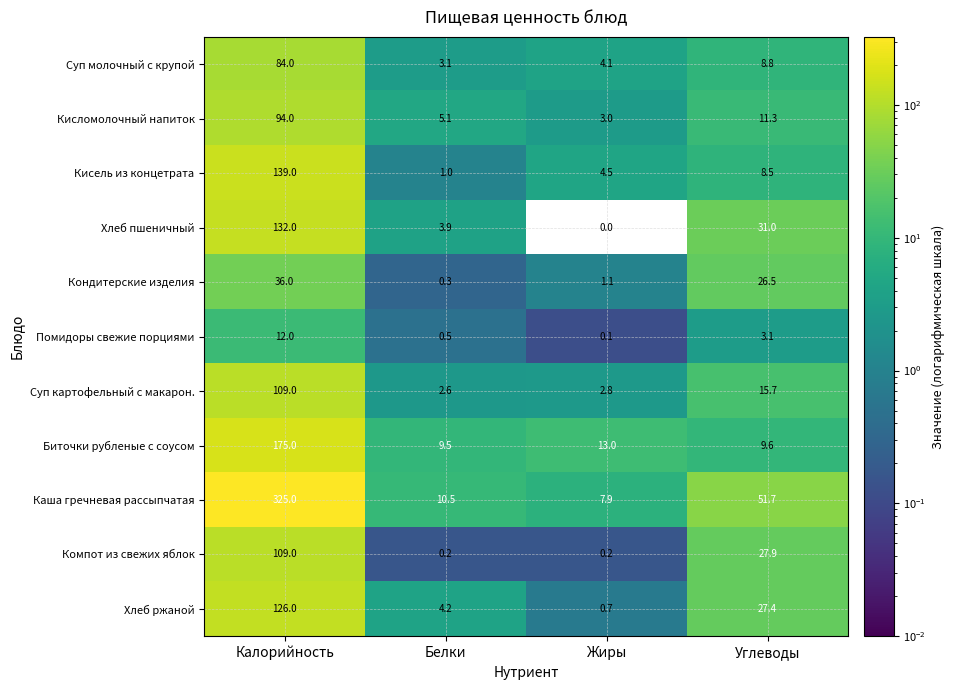

Read the Кисломолочный напиток value at Жиры.

3.0